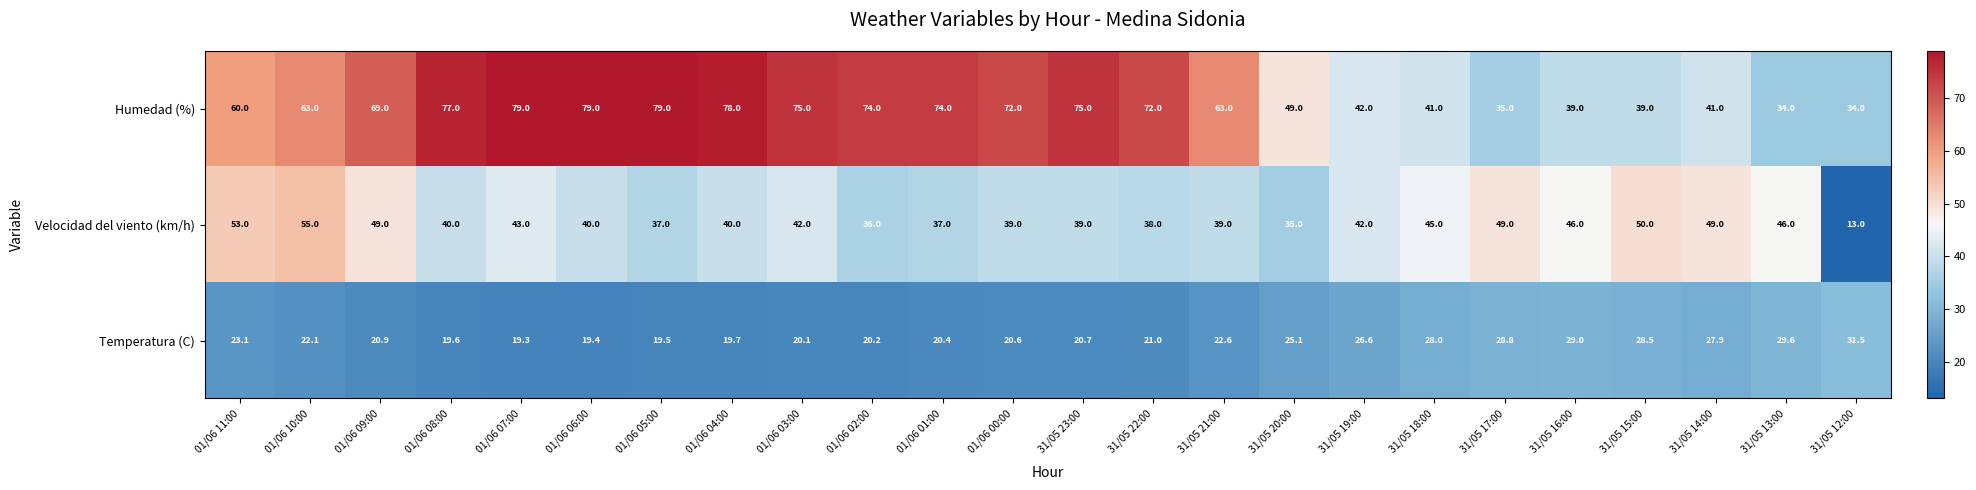

At how many categories does at least one series exceed 65?

12